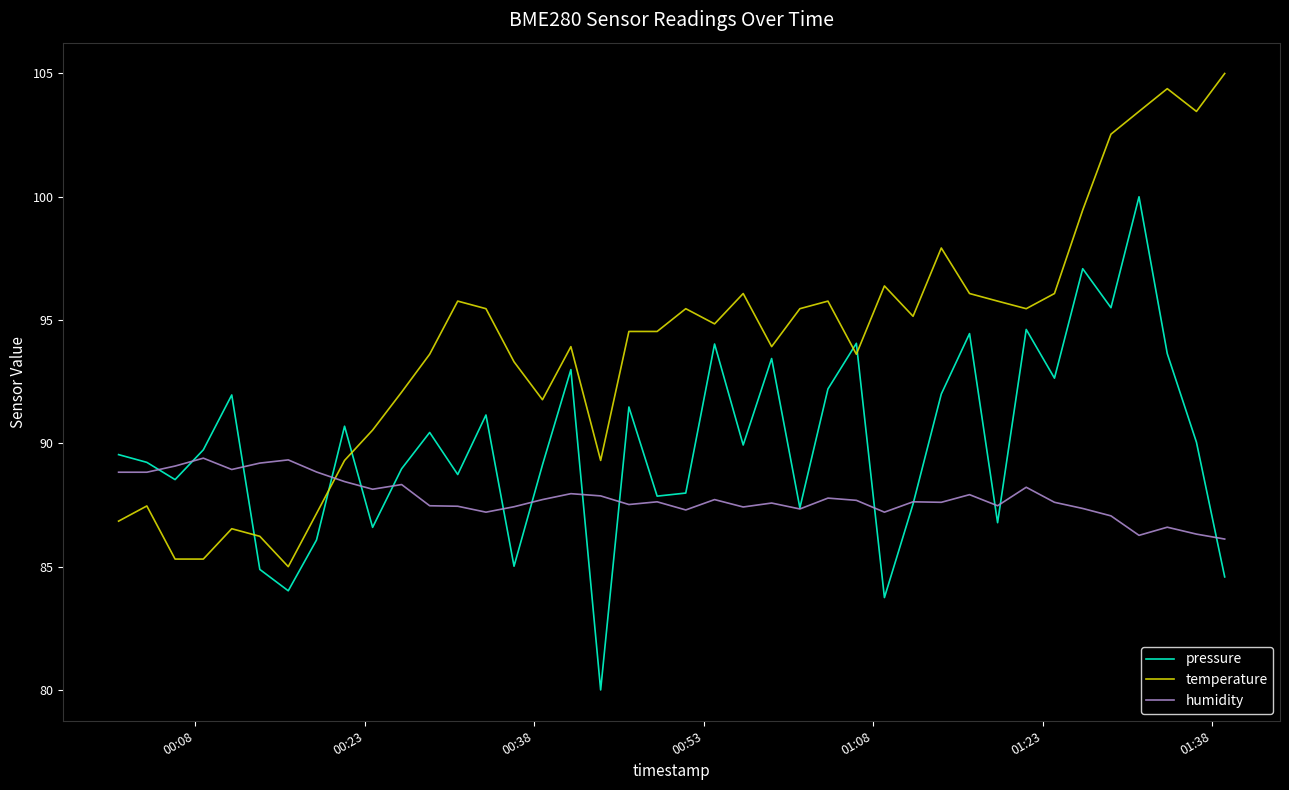

What is the minimum value shown in the chart?

80.0